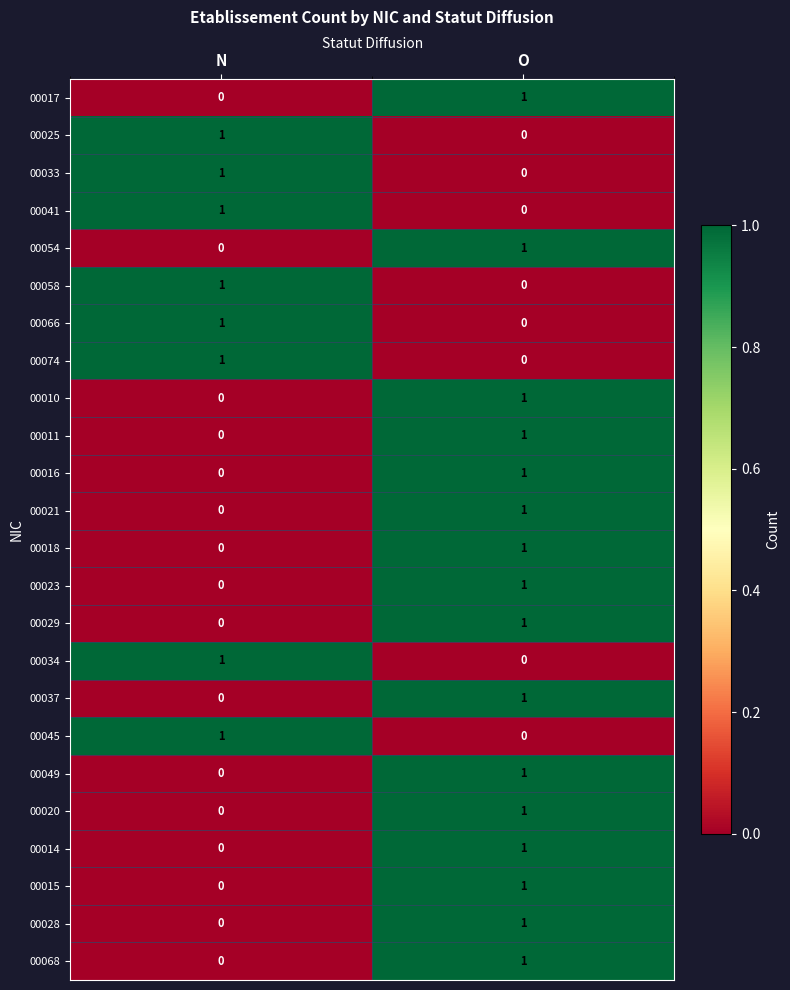

List the labels in order of 00045 value, largest first.

N, O